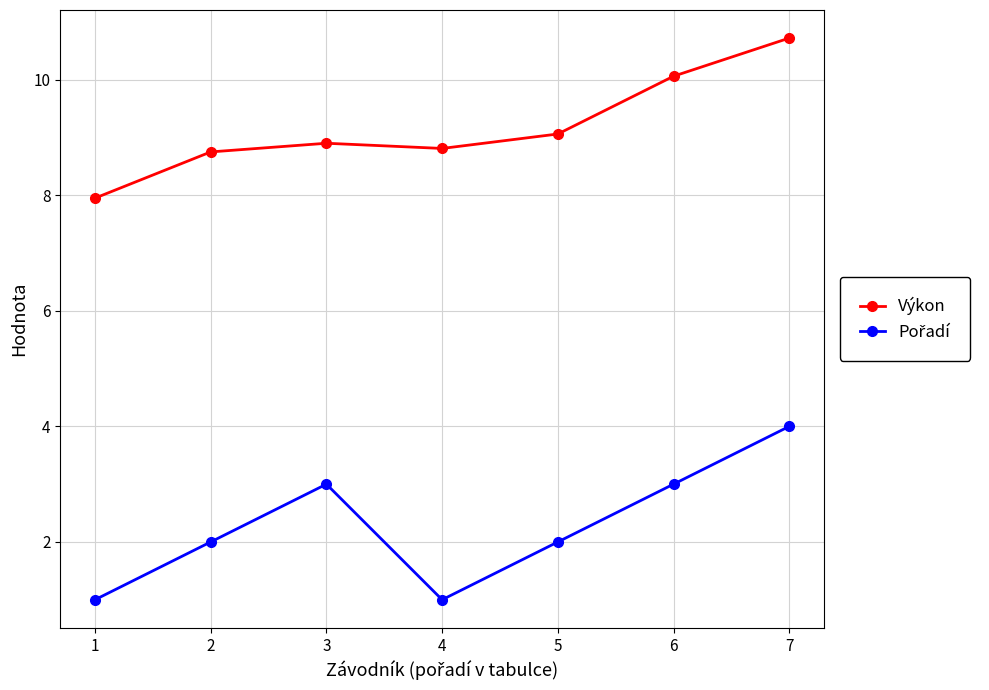

What is the lowest value of the Výkon series?

8.0